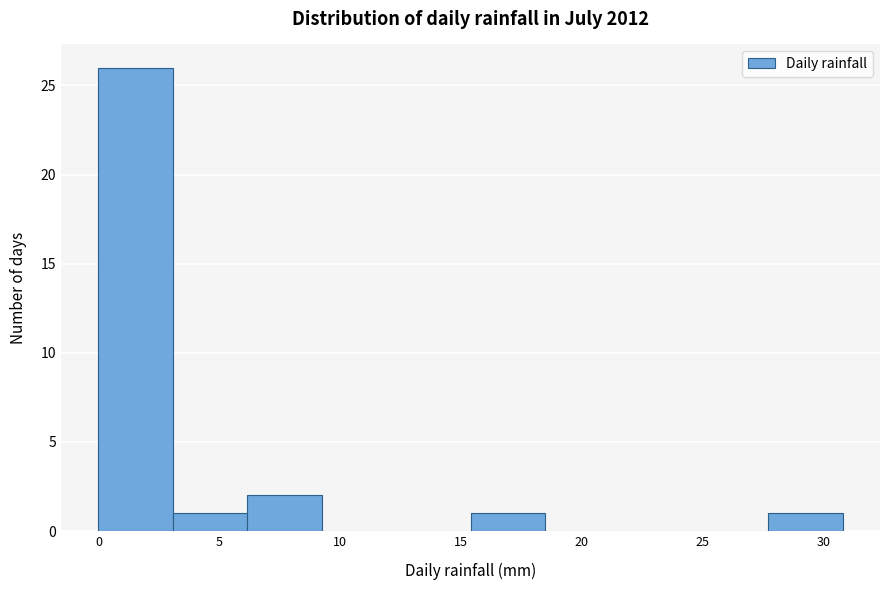

What is the height of the bar covering 27.5 to 31.0 on the x-axis? Neither the bar edges nor the heights are printed on the chart, so give them approximately, as read against the axes.

1